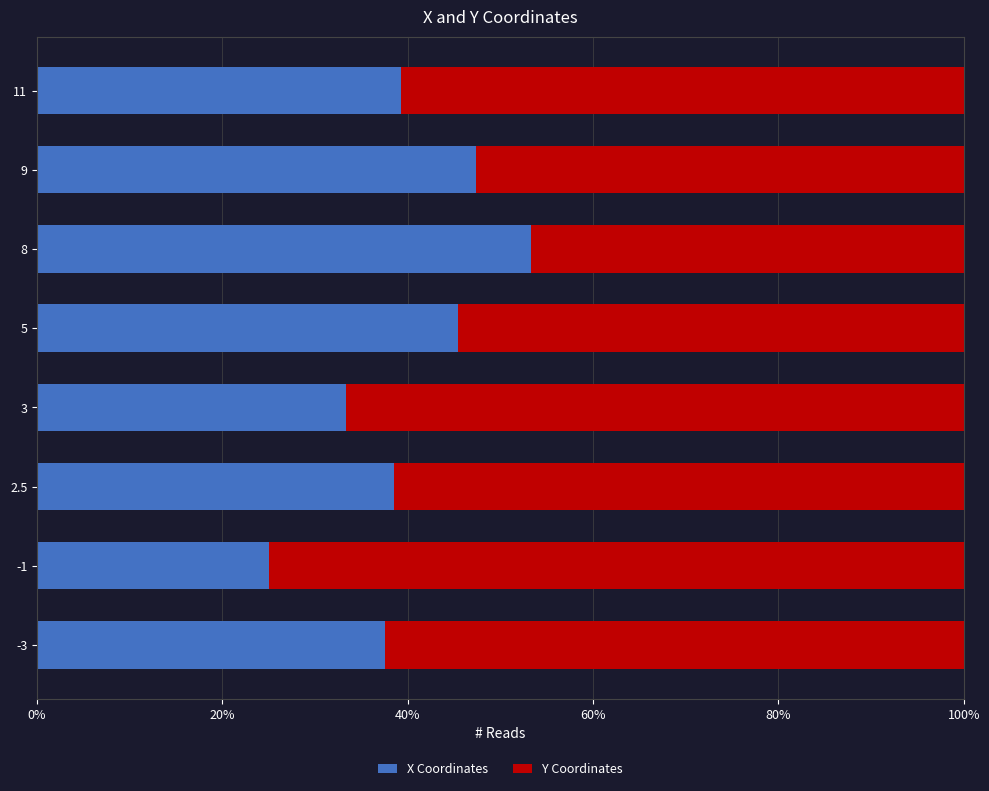

What is the maximum value for X Coordinates?

53.3